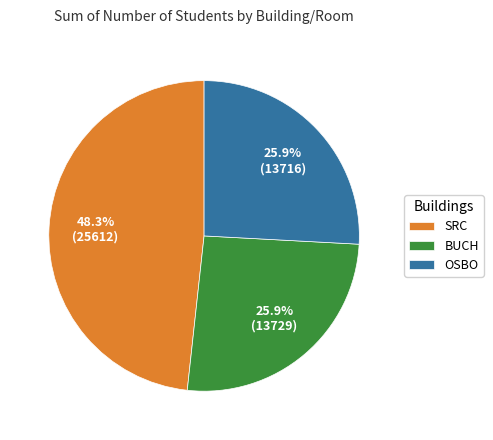

To the nearest percent, what is the average slice percentage?

33%